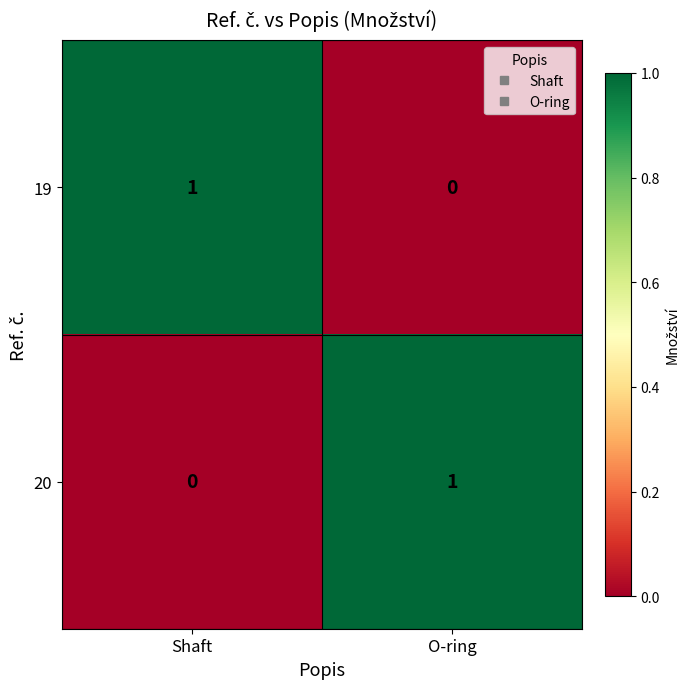

Which category has the lowest value in the 19 series?

O-ring